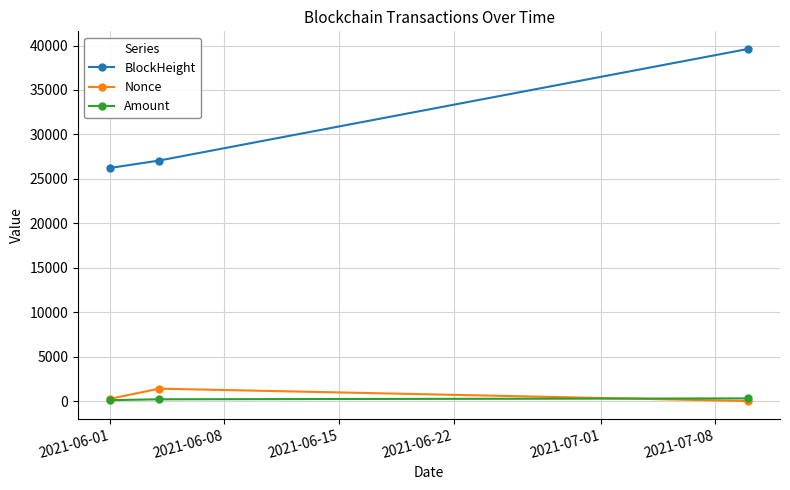

Which series has the largest total across all categories?

BlockHeight